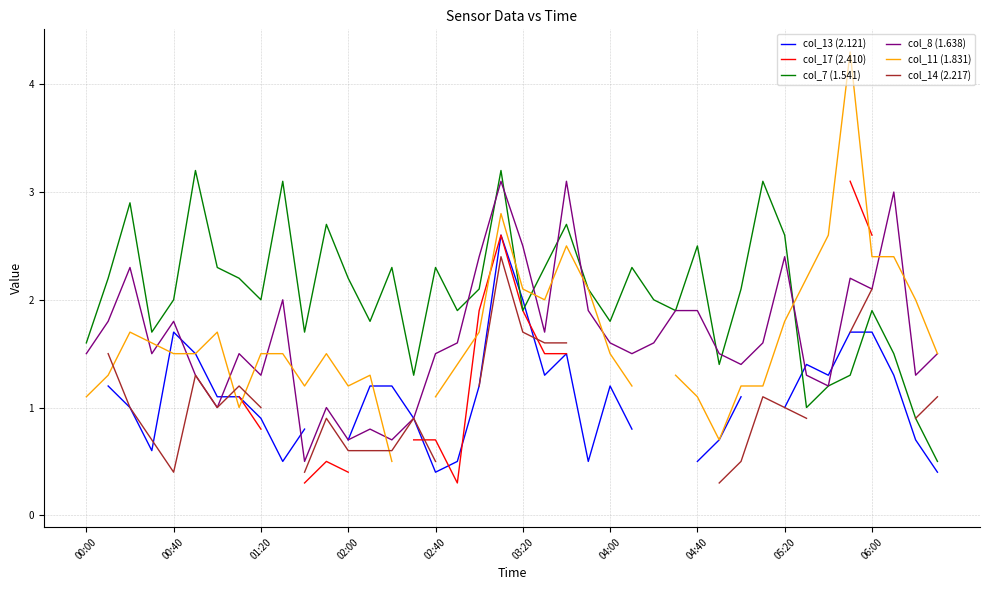

What is the minimum value for col_8 (1.638)?

0.5